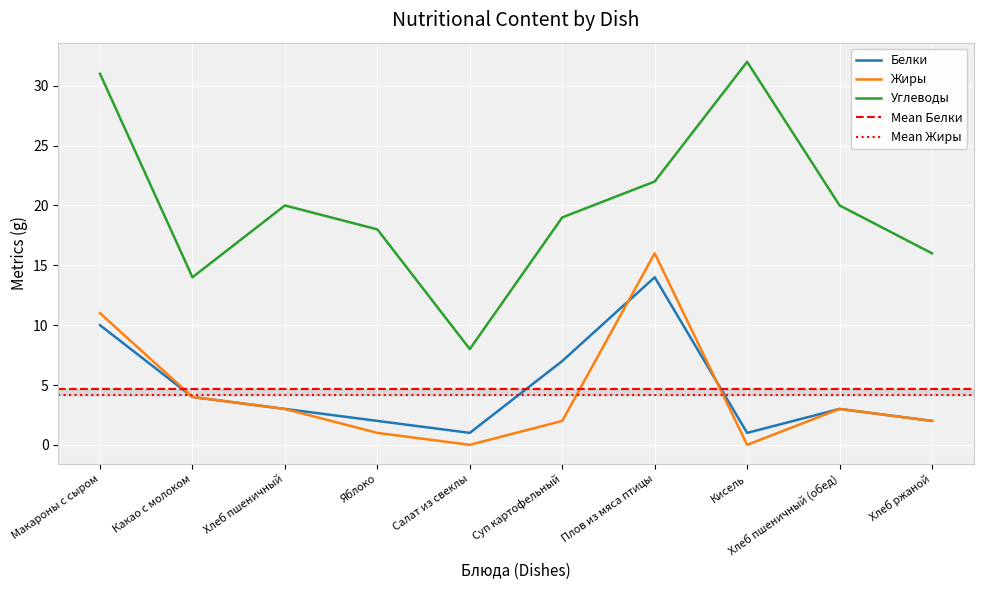

What is the maximum value shown in the chart?

32